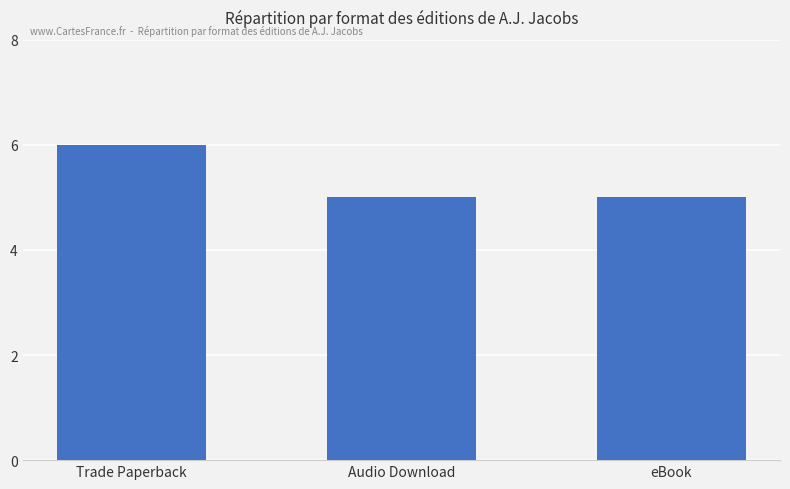

How many series are shown in this chart?

1